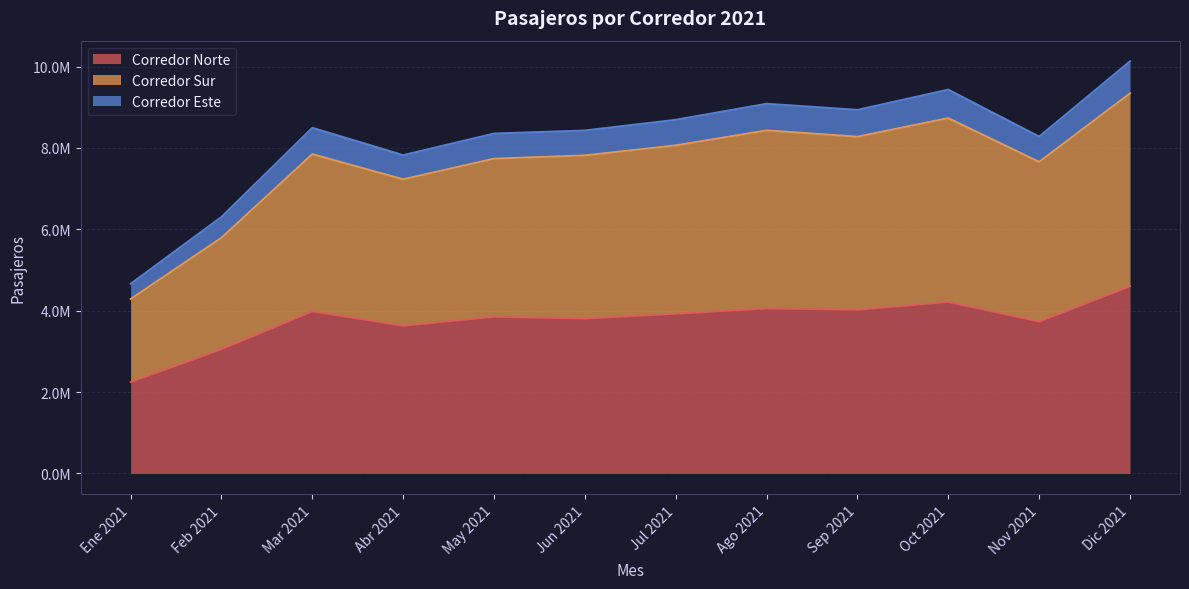

Is it true that Corredor Sur equals 10745642 at Abr 2021?

False